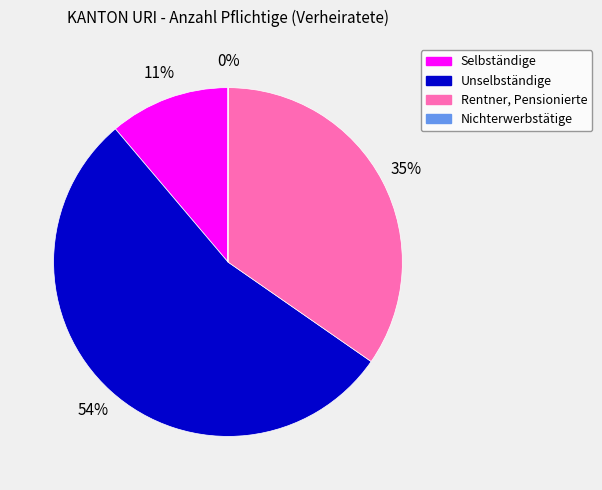

To the nearest percent, what portion does Selbständige represent?

11%